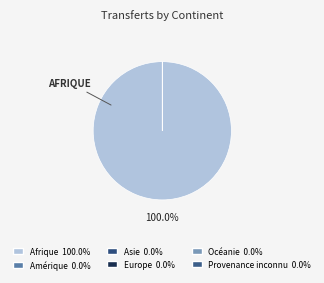

Count the number of slices in the pie.

6